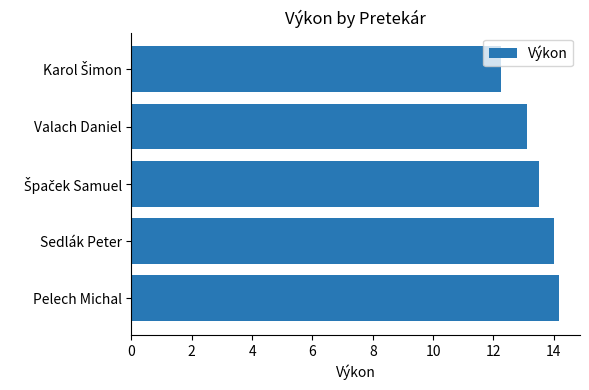

The value at Sedlák Peter is 14.0. True or false?

True